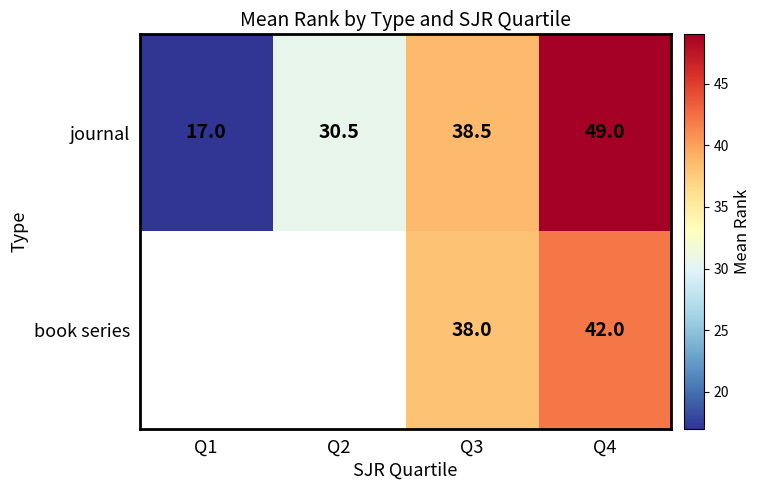

Count the number of categories in the chart.

4